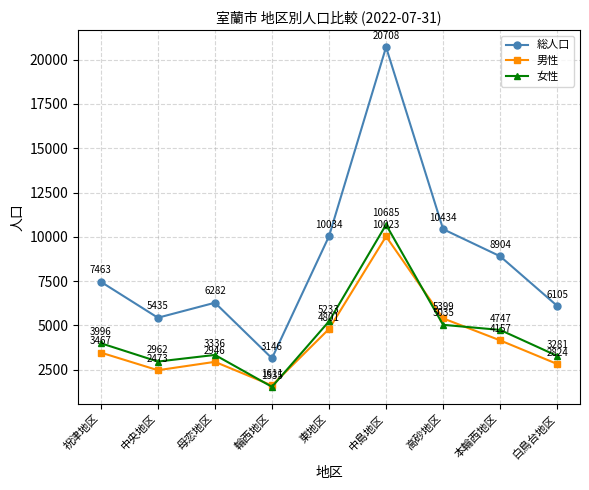

Does the chart have visible grid lines?

Yes